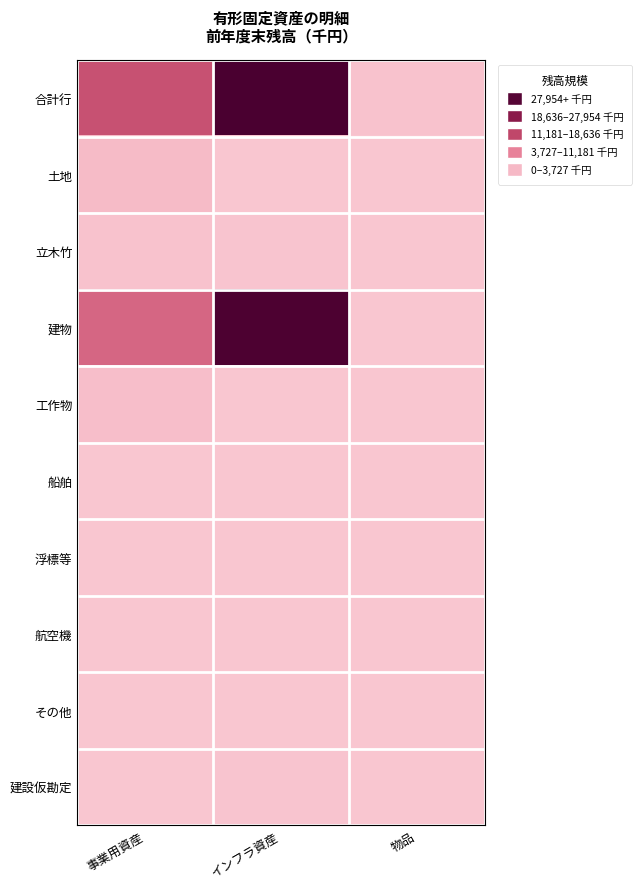

Count the number of data series in this chart.

10